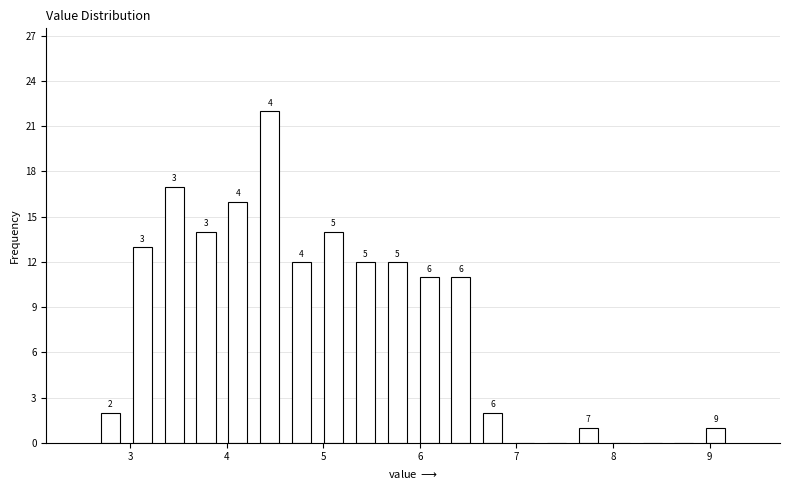

Read against the x-axis, roughly where is the centre of the tallest bar?

4.4